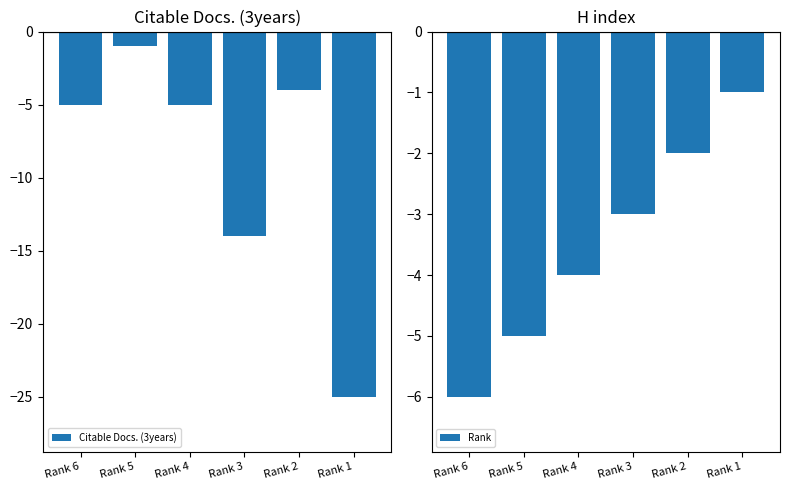

What is the average value of the Rank series?

-4